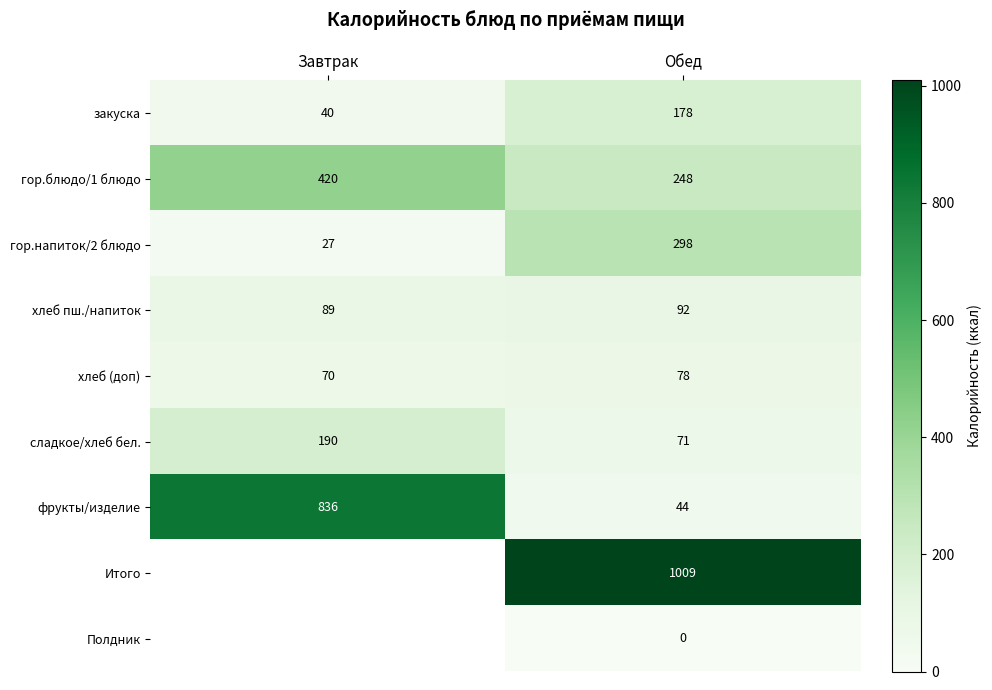

How many categories are shown in the chart?

2